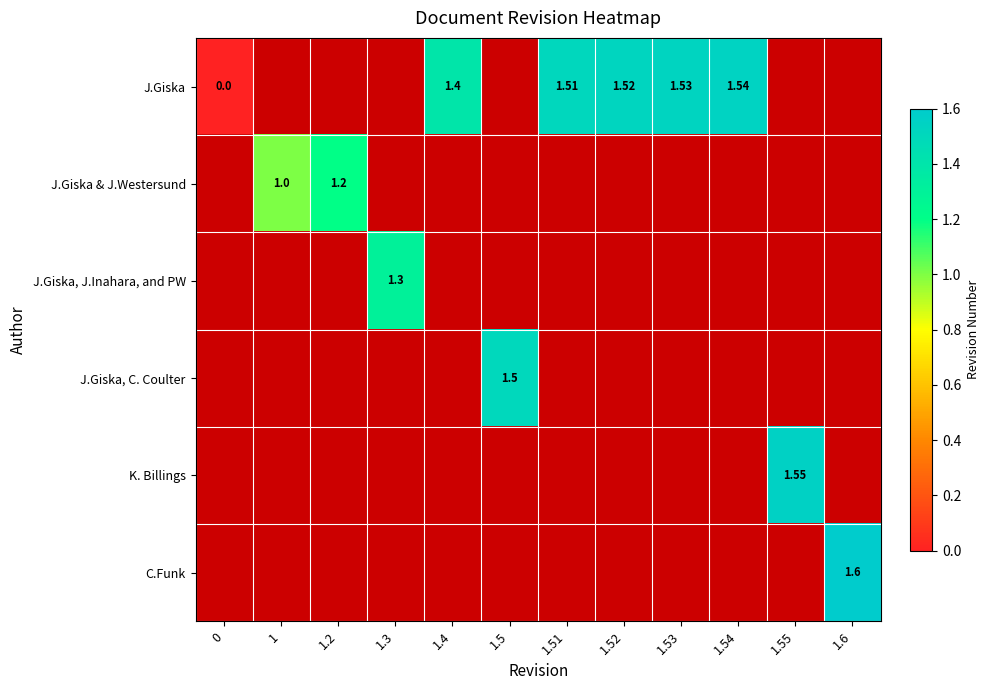

Is the value of J.Giska, J.Inahara, and PW at 1.55 greater than the value of J.Giska & J.Westersund at 1.4?

No